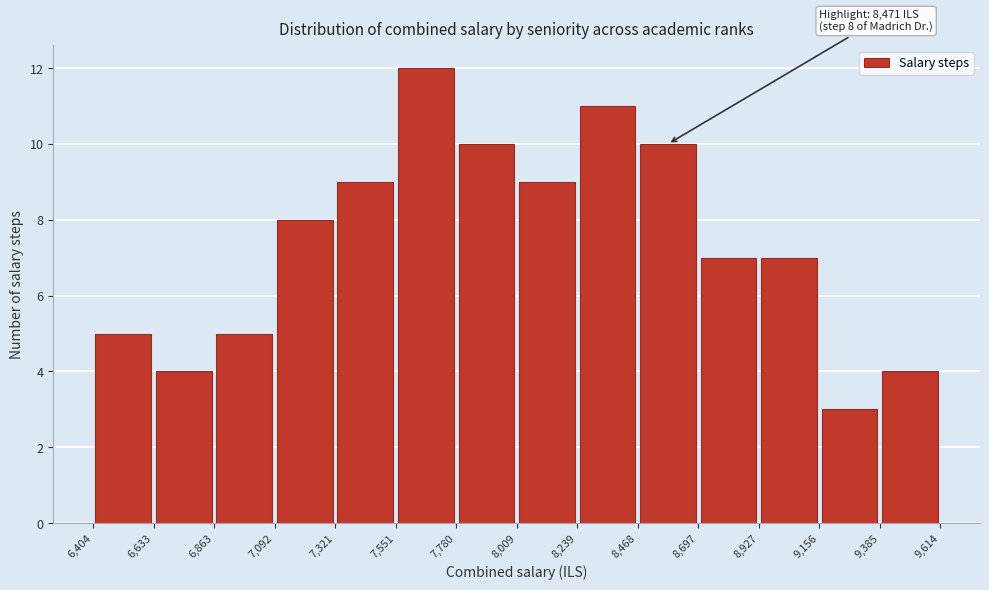

Over which range of the x-axis is the bar tallest?

7,551 to 7,780